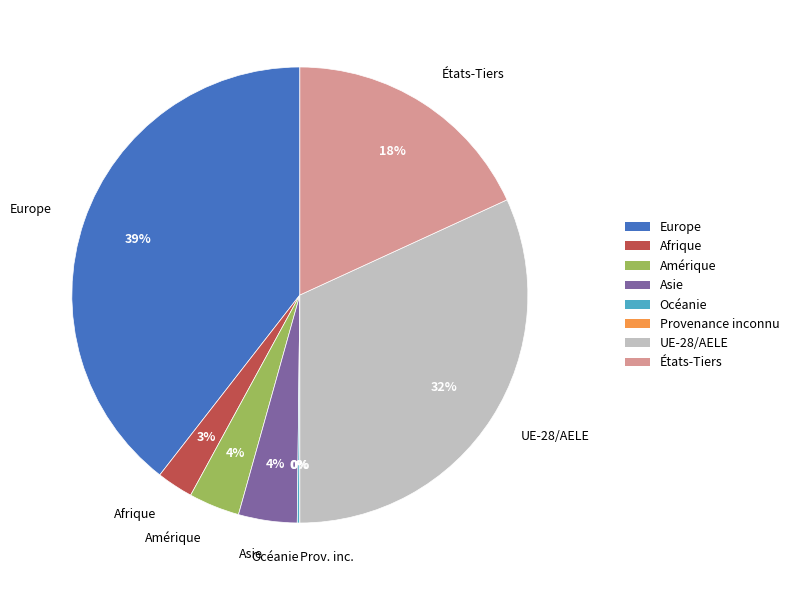

True or false: UE-28/AELE accounts for 32% of the total.

True